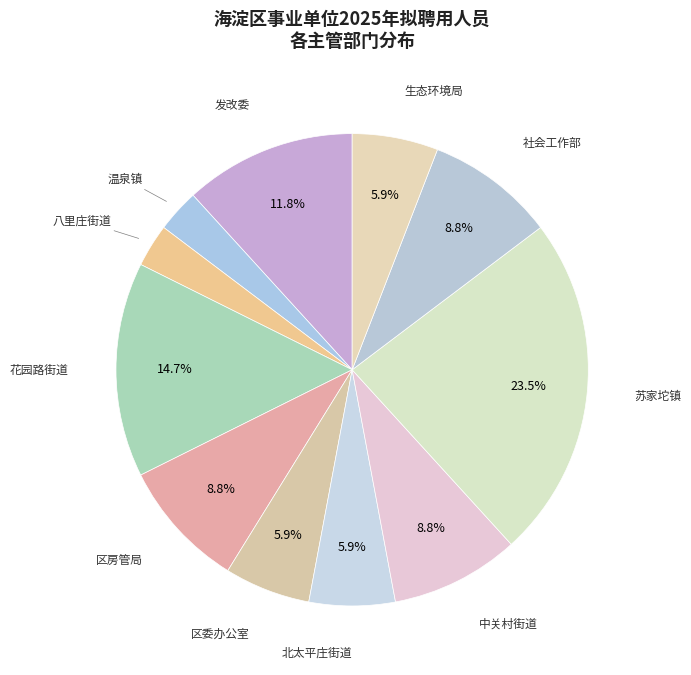

What is the largest slice in the pie chart?

苏家坨镇